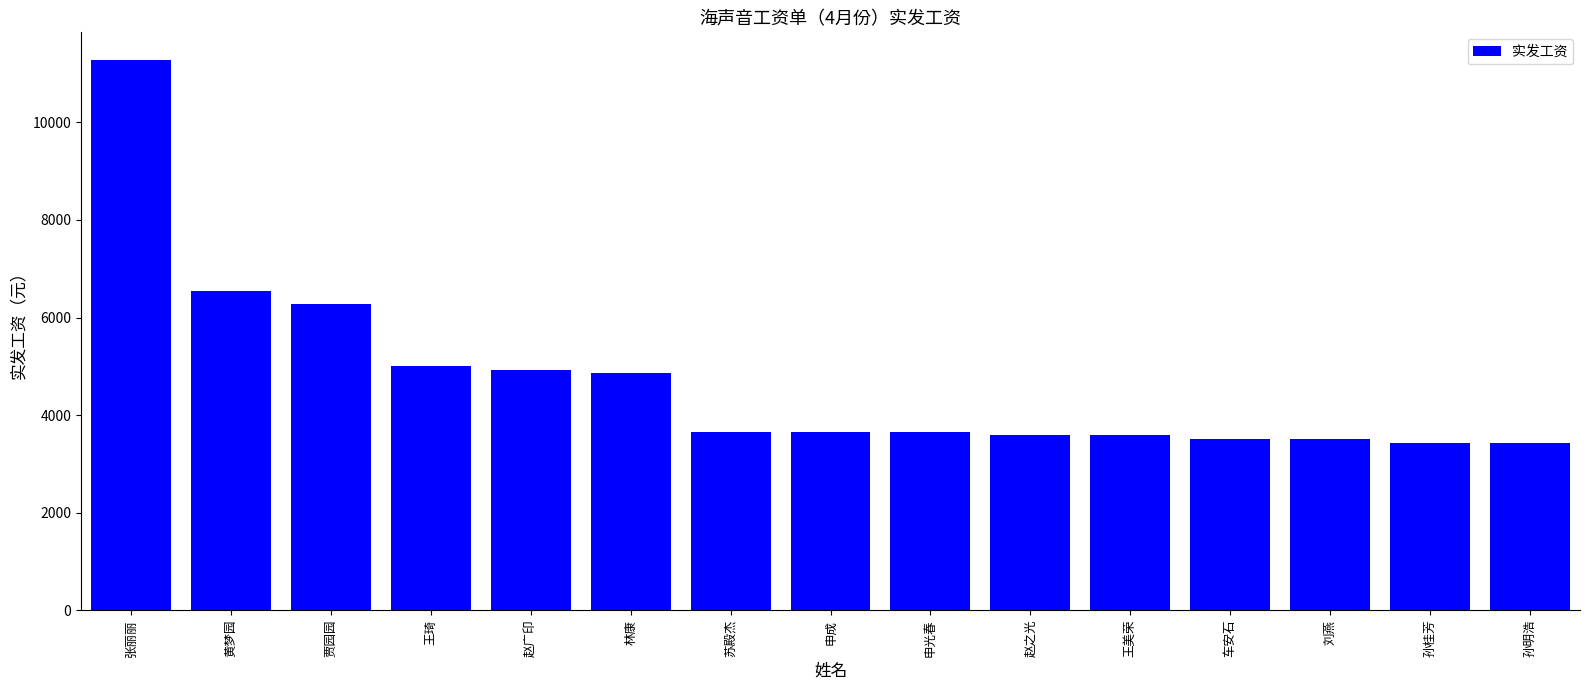

Reading left to right, transcribe all the data shown in this chart.

11282	6547	6268	4998	4931	4867	3651	3651	3651	3589	3589	3518	3518	3425	3425